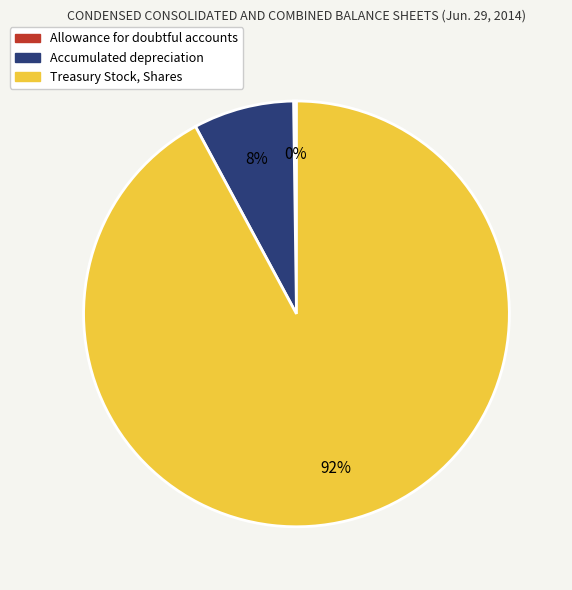

Which slice represents more than half of the pie?

Treasury Stock, Shares